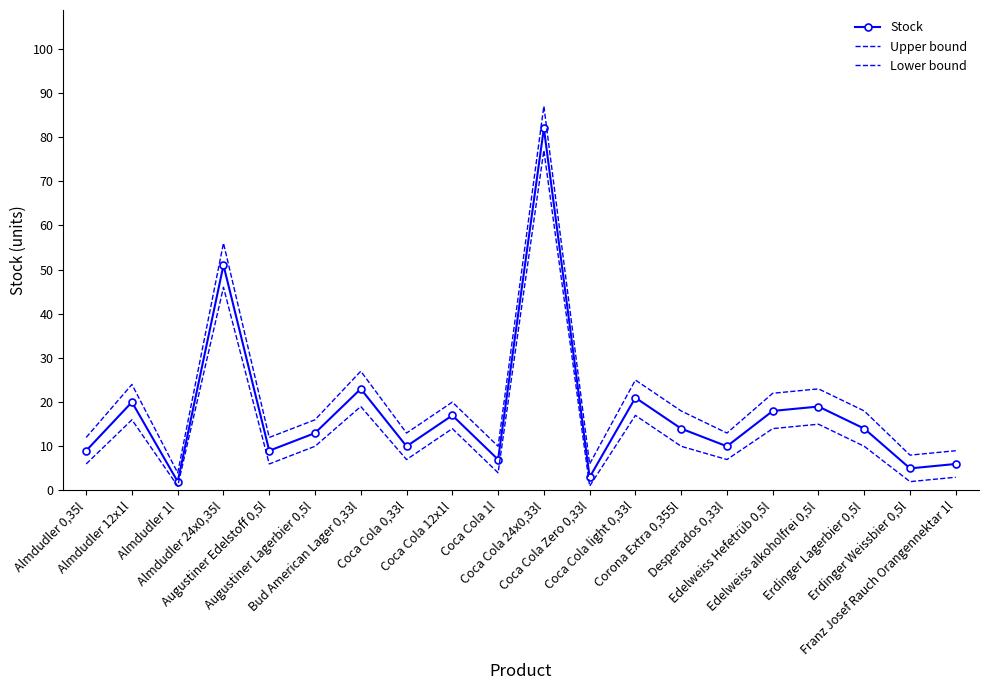

What is the label of the 1st point from the right?

Franz Josef Rauch Orangennektar 1l